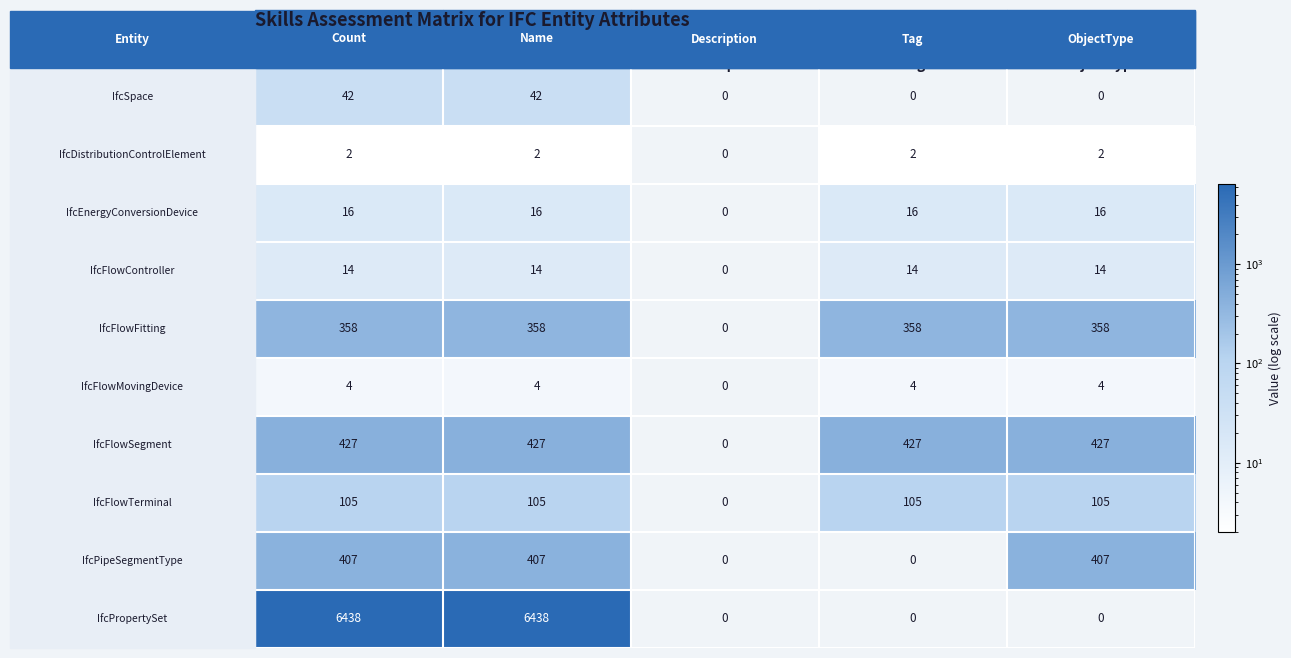

What is the maximum value shown in the chart?

6438